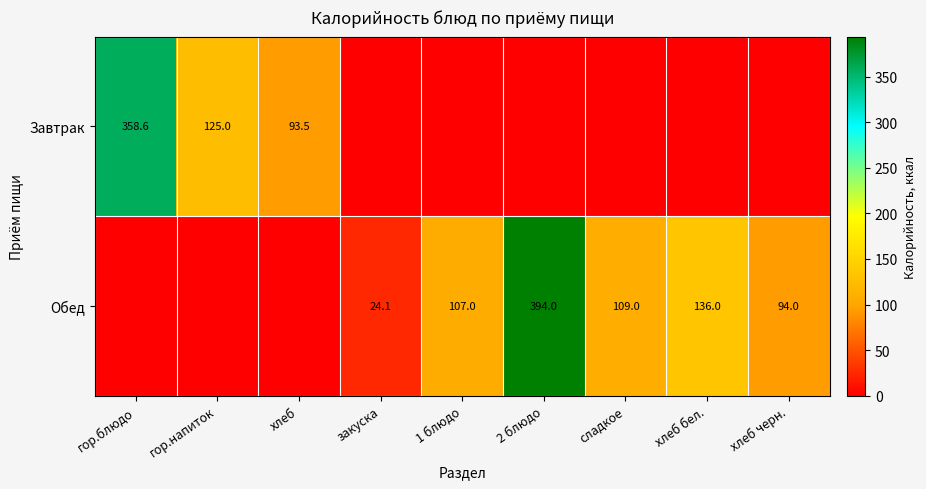

Is it true that Обед equals 143.9 at хлеб черн.?

False